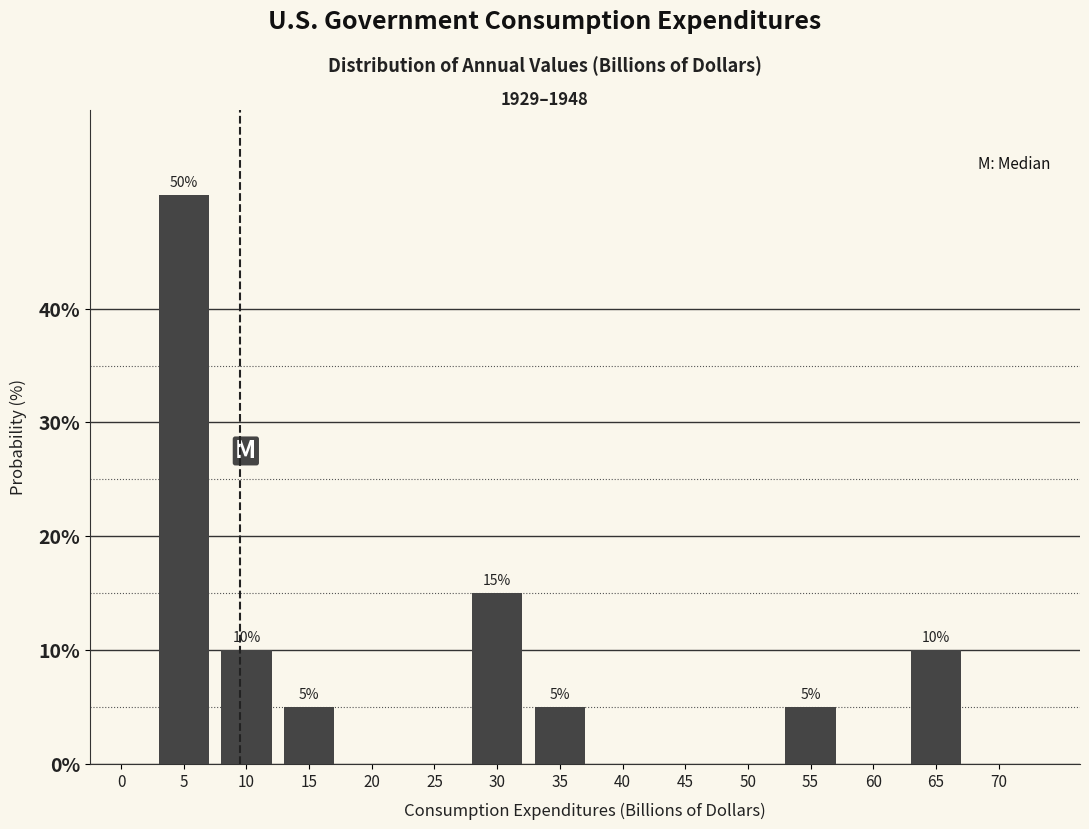

Reading left to right, transcribe all the data shown in this chart.

0=0	5=50	10=10	15=5	20=0	25=0	30=15	35=5	40=0	45=0	50=0	55=5	60=0	65=10	70=0